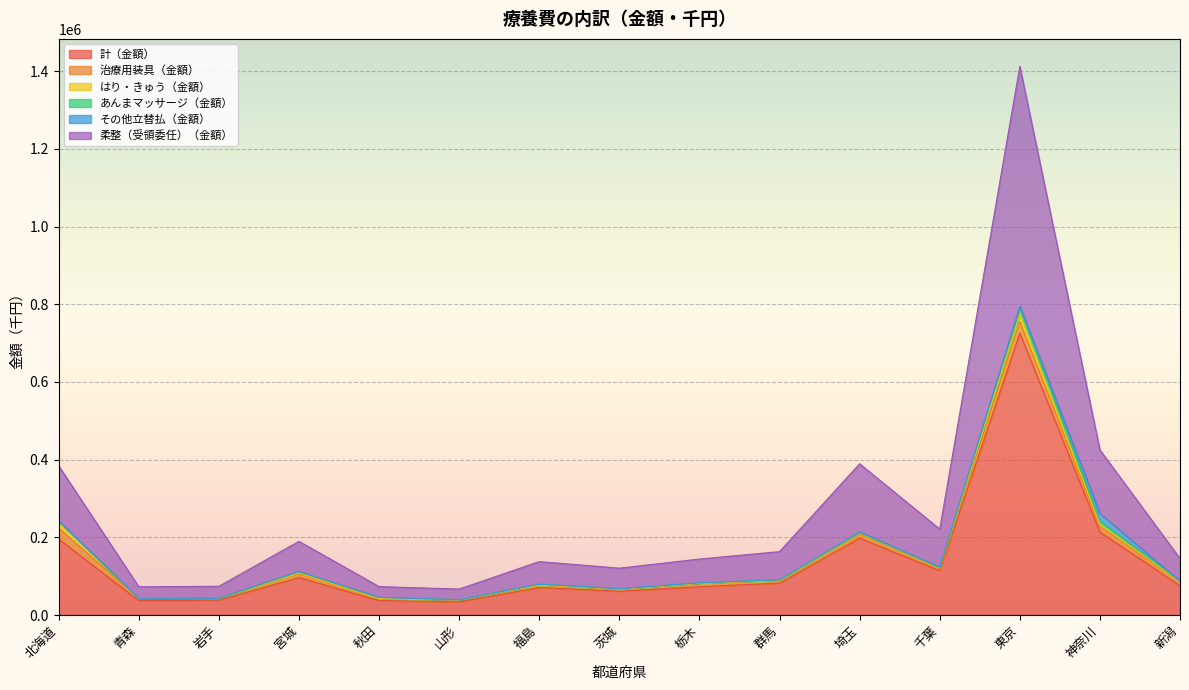

What is the sum of the あんまマッサージ（金額） values at 青森 and 秋田?

3022.5